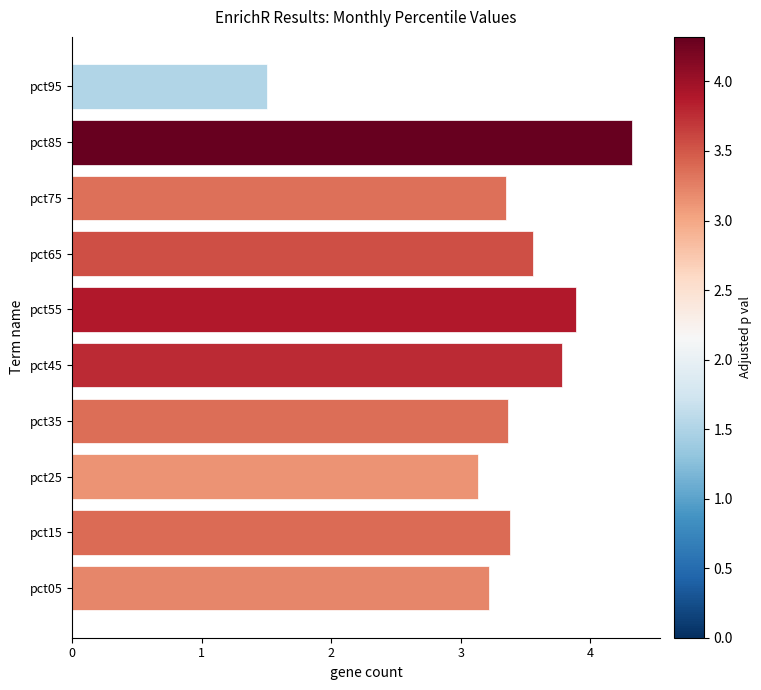

Where is the data nearest to the value 2?

pct95